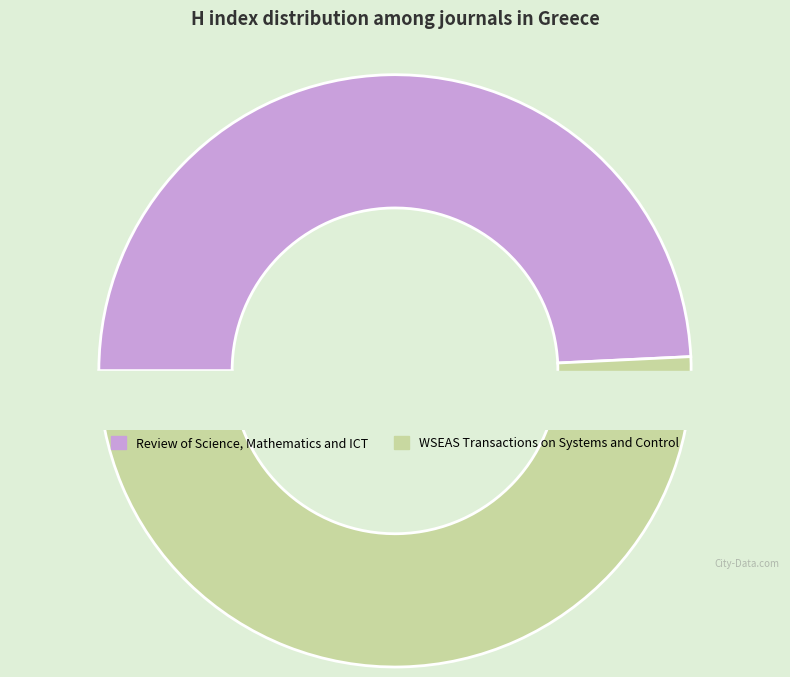

Which category has the biggest portion of the pie?

WSEAS Transactions on Systems and Control